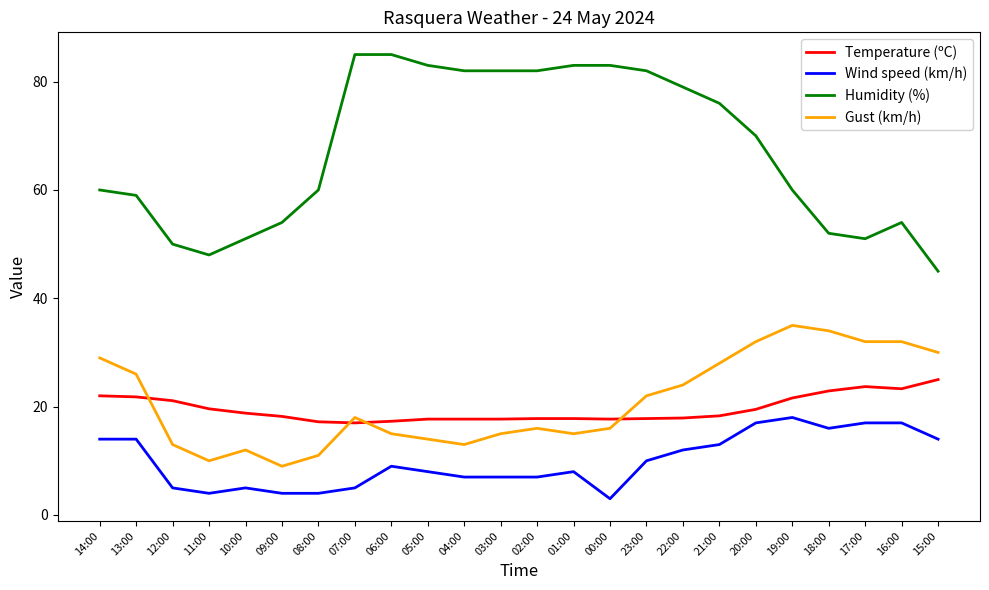

What is the maximum value for Wind speed (km/h)?

18.0